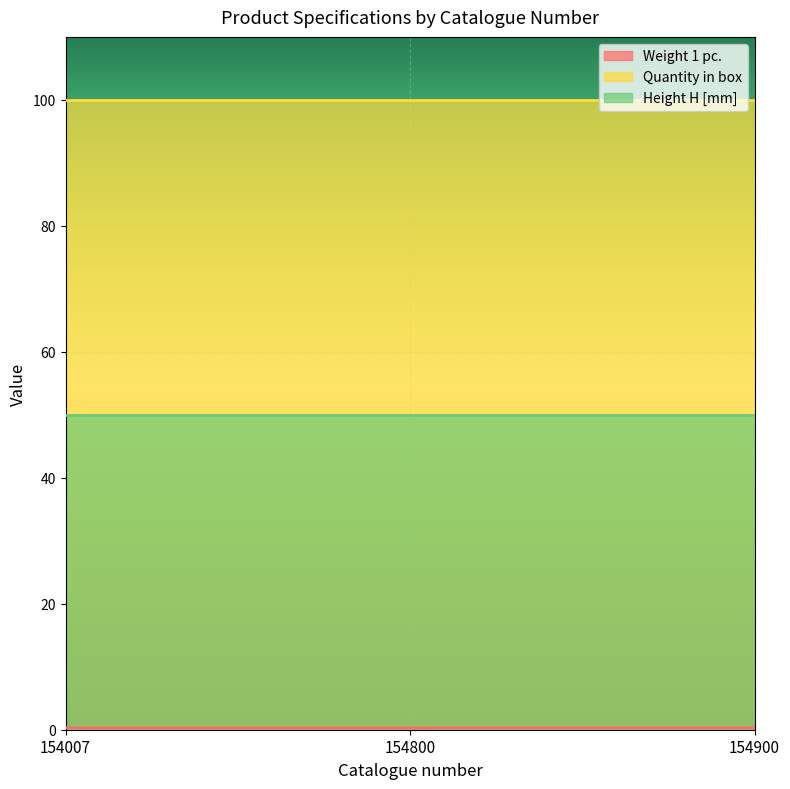

At which category is the sum across all series the highest?

154900